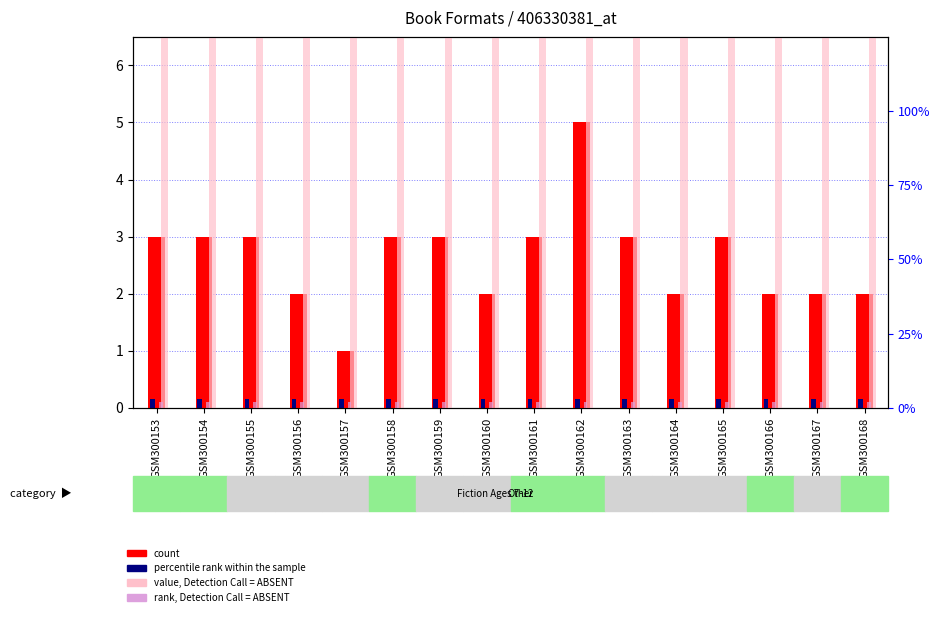

Where does the value, Detection Call = ABSENT series first go above 60?

GSM300162